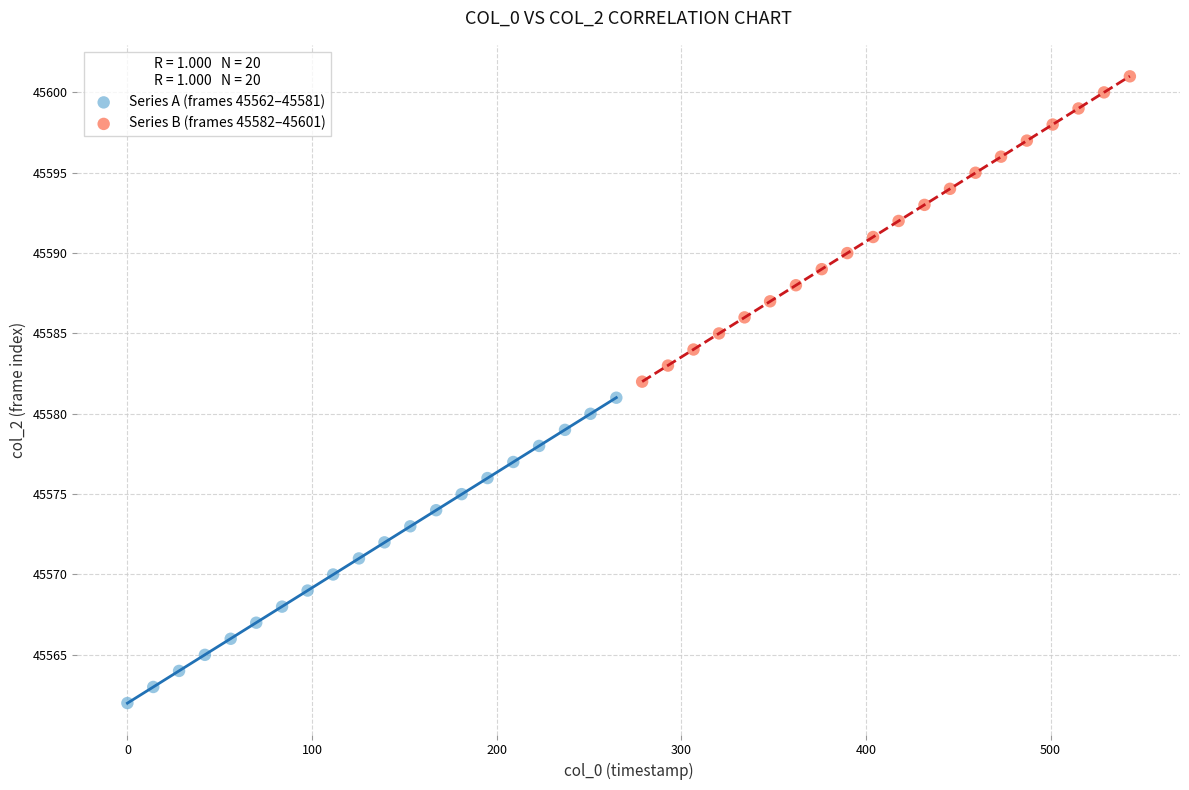

Which series reaches the maximum Y coordinate?

Series B (frames 45582–45601)